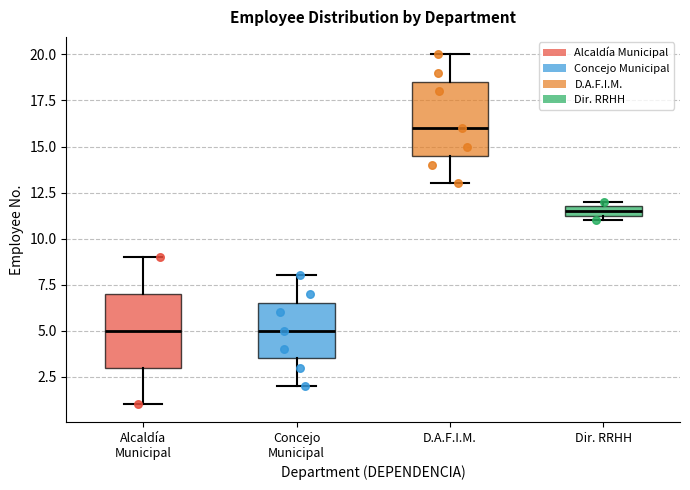

Where is the upper edge of the box for Concejo Municipal on the y-axis? The values are not printed on the chart, so give them approximately, as read against the axis.

6.5